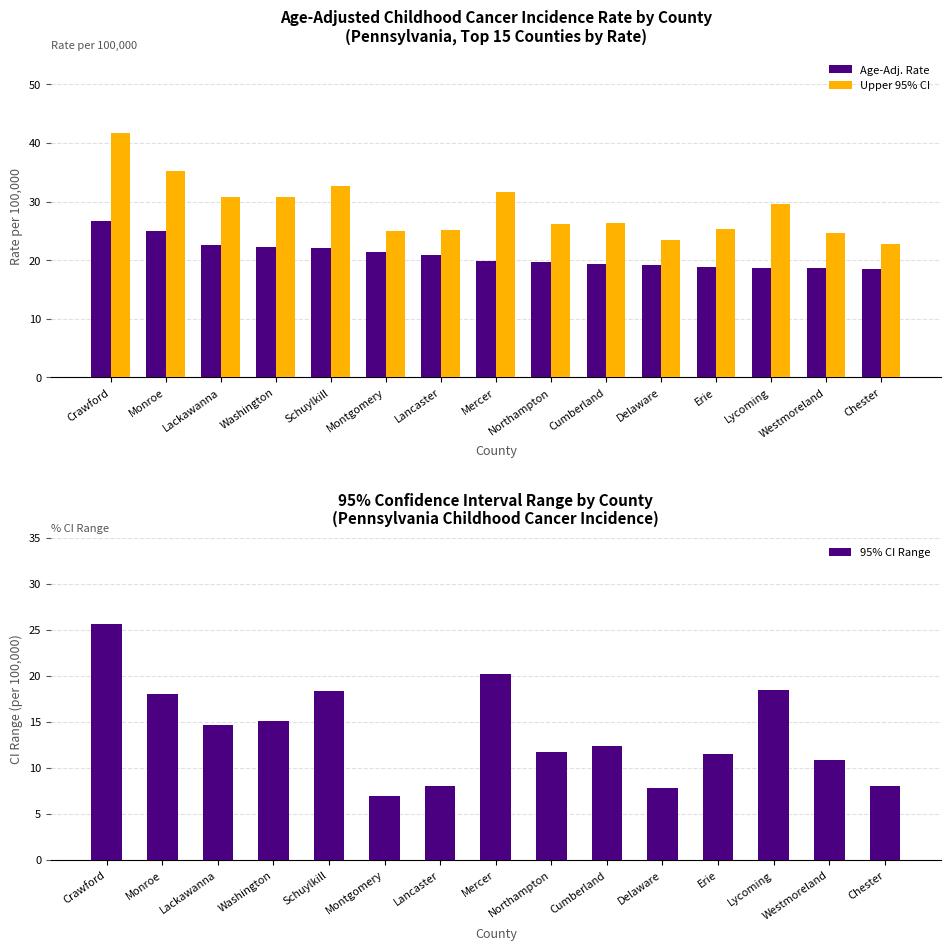

How many data points in 95% CI Range are less than 12?

7